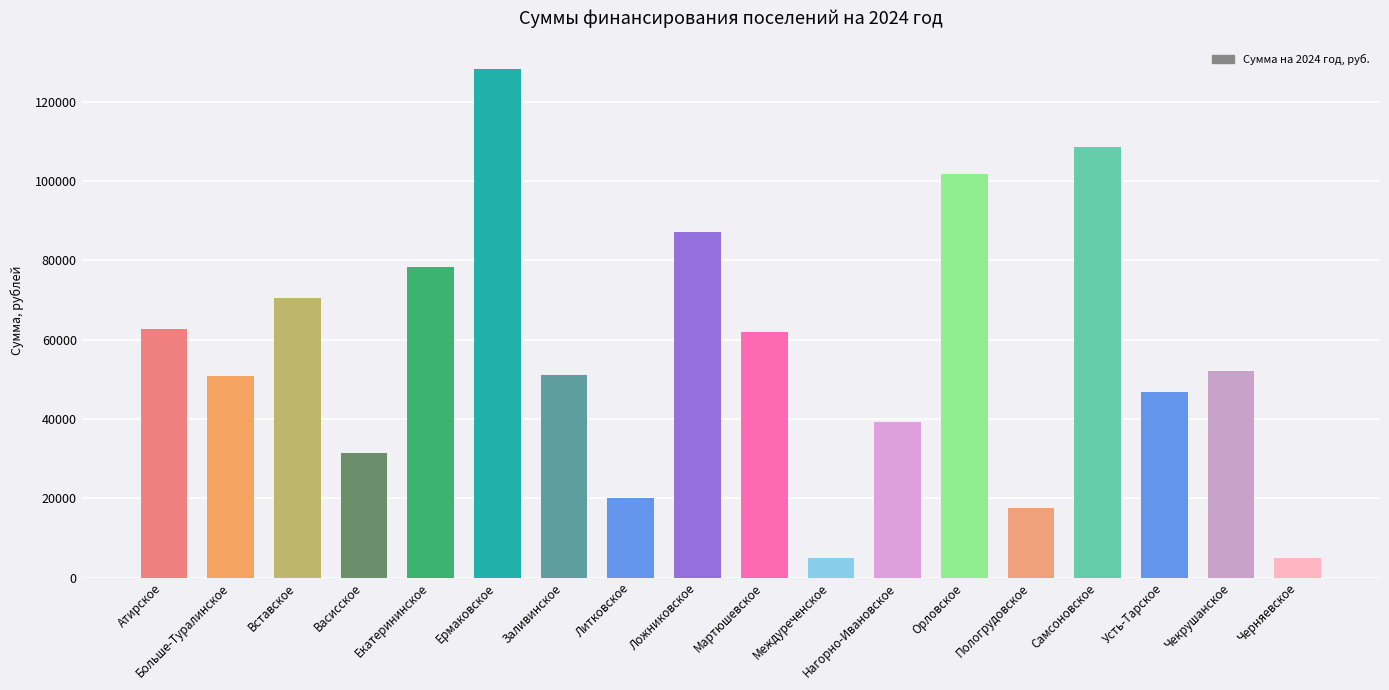

What is the maximum value shown in the chart?

128184.3